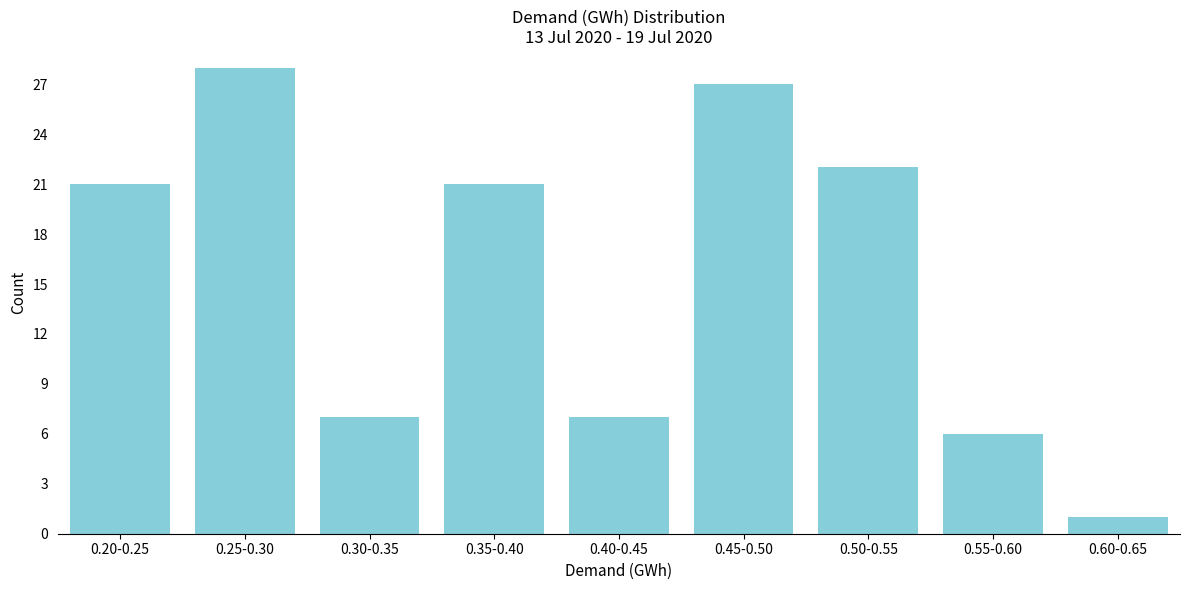

Reading right to left, list all the values displayed in this chart.

1	6	22	27	7	21	7	28	21